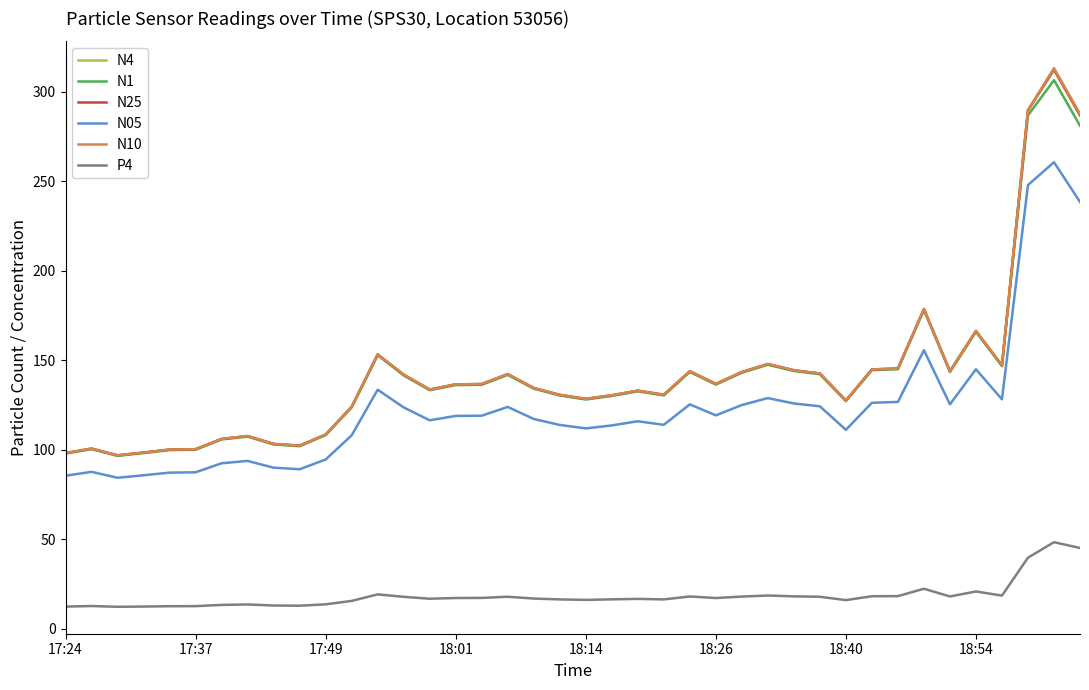

True or false: N4 and P4 intersect in this chart.

False